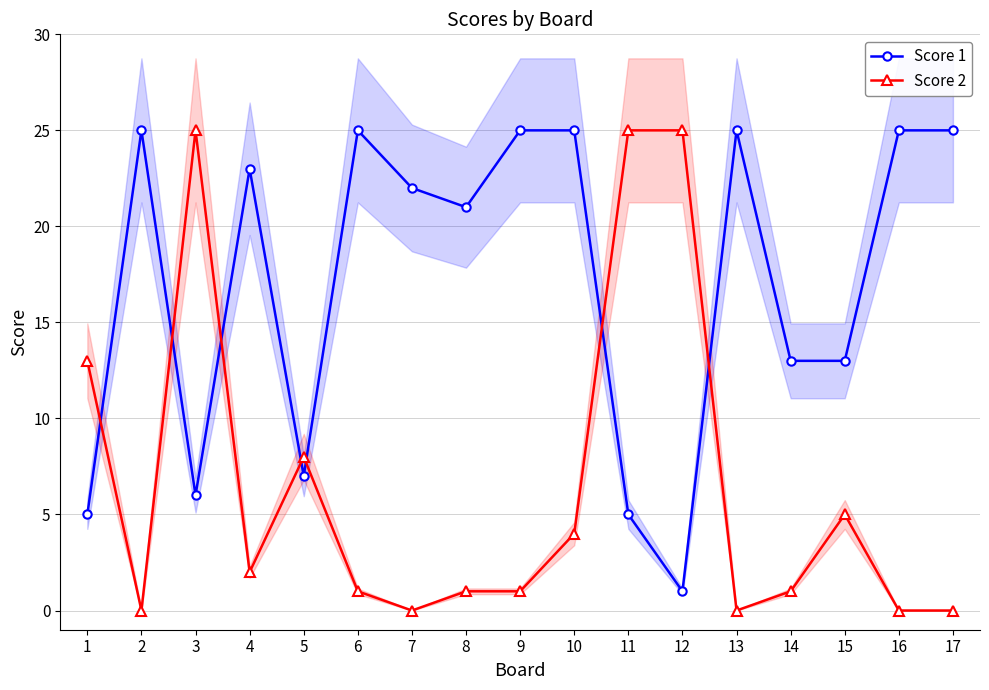

What is the value of the Score 2 point at the 9th from the left?

1